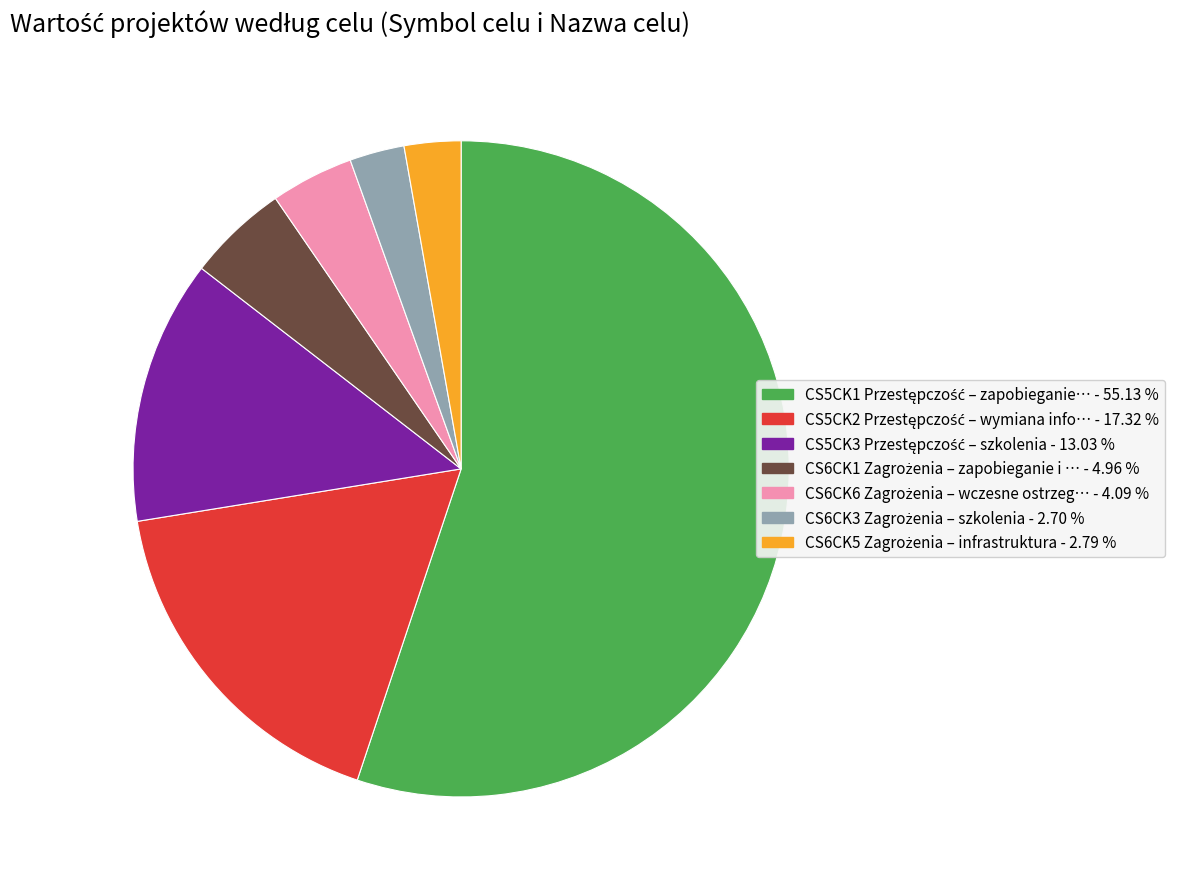

Is there any slice that represents more than half of the pie?

Yes